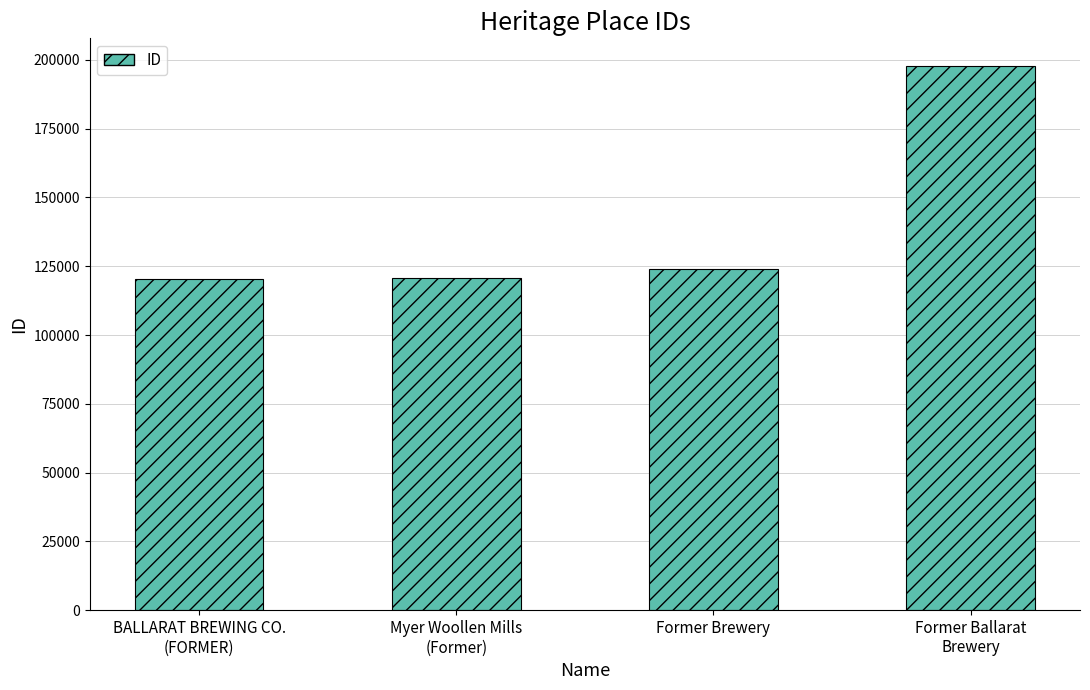

What position from the left is Former Ballarat
Brewery?

4